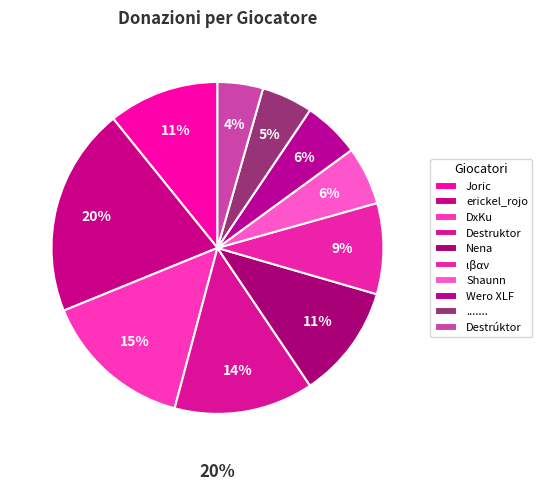

Combined, do Shaunn and Joric account for over 50%?

No